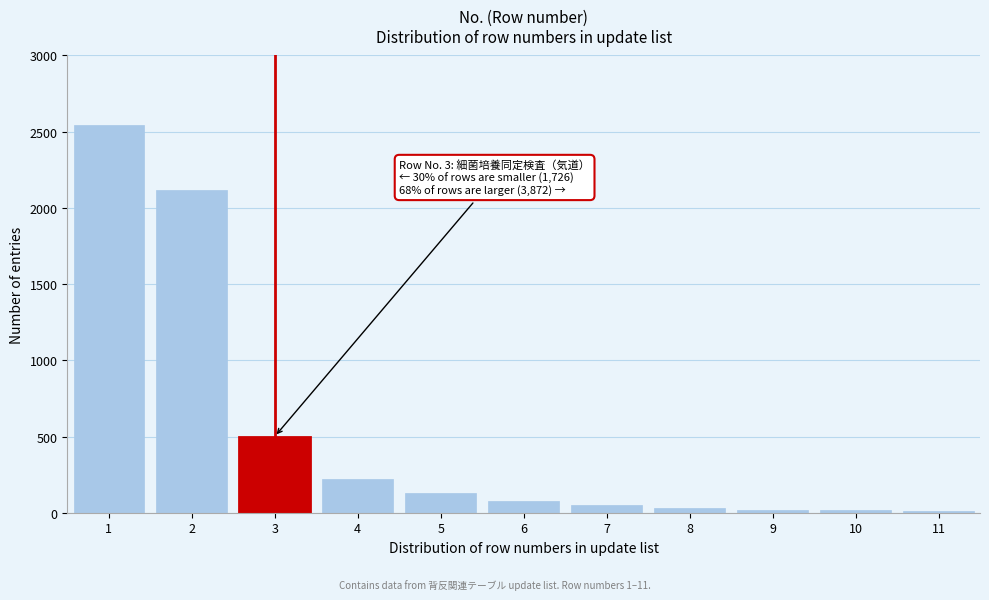

What is the average value?

520